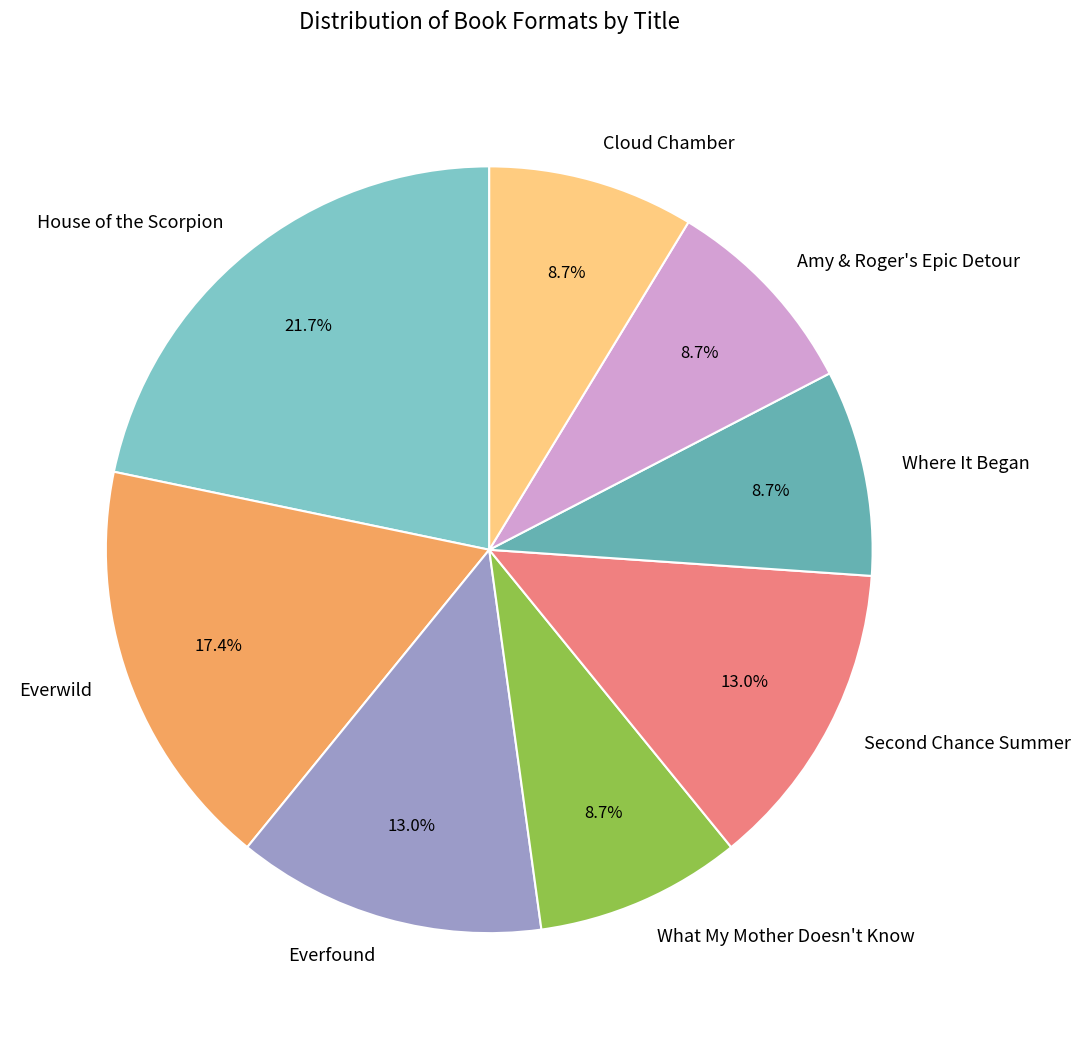

To the nearest percent, what portion does House of the Scorpion represent?

22%